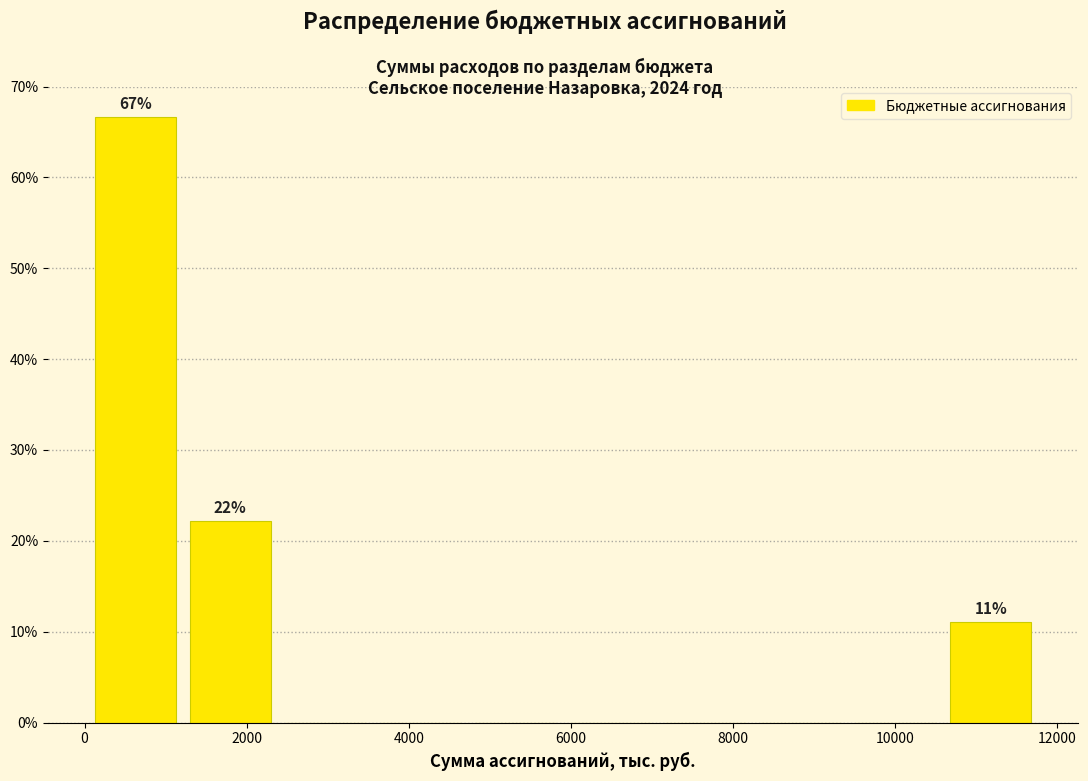

Over which range of the x-axis is the bar tallest?

0 to 1200